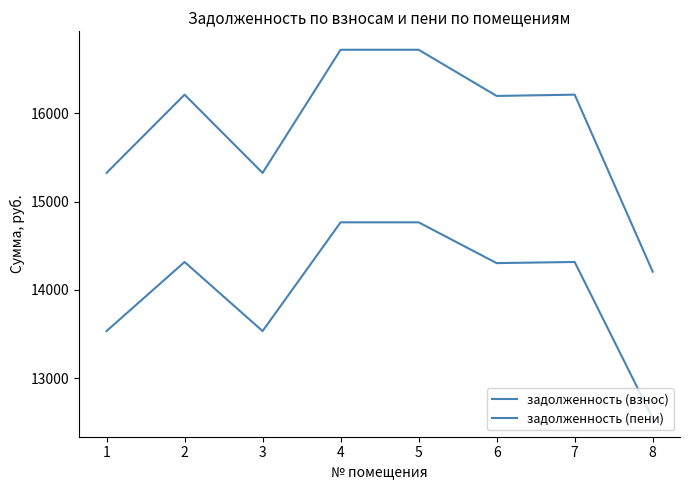

List the series in order of their overall mean, highest first.

задолженность (пени), задолженность (взнос)